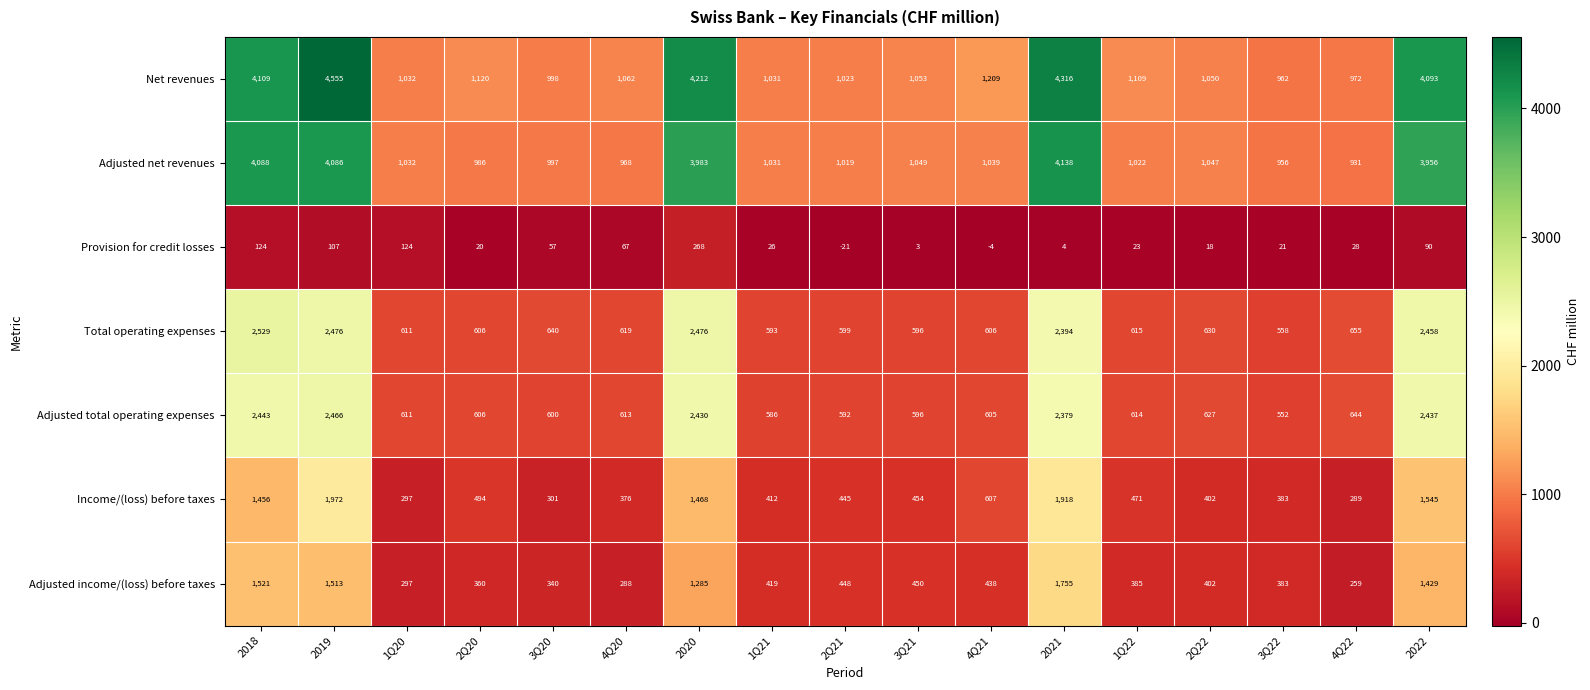

What is the total value across all series at 2Q22?

4176